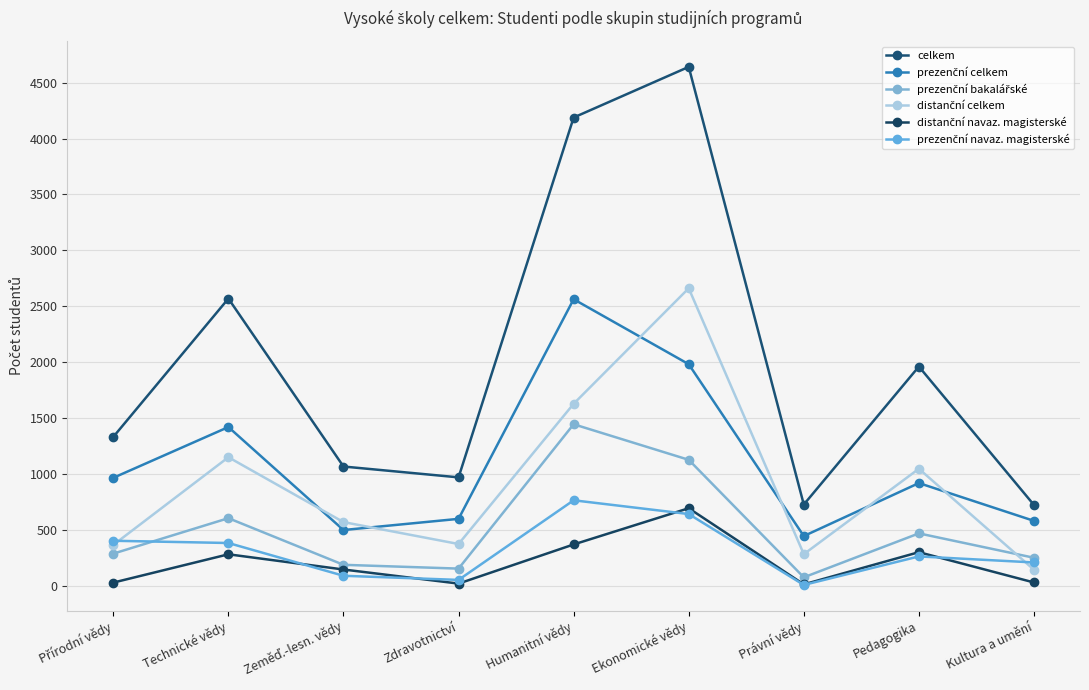

How many lines are shown in the chart?

6